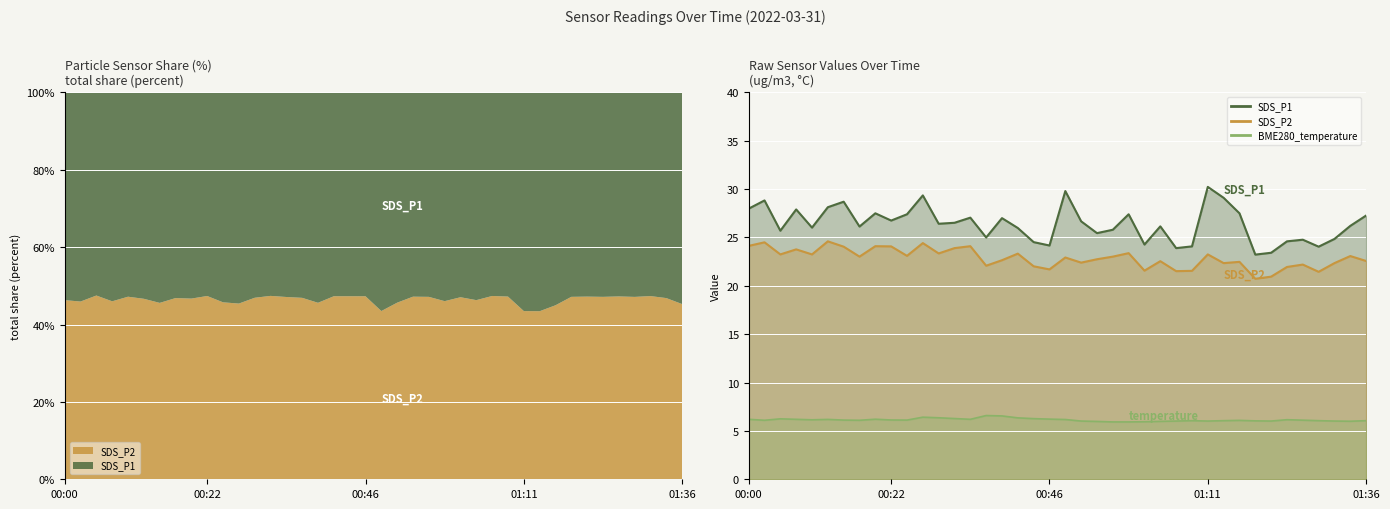

Between 01:06 and 00:17, which is larger?

00:17